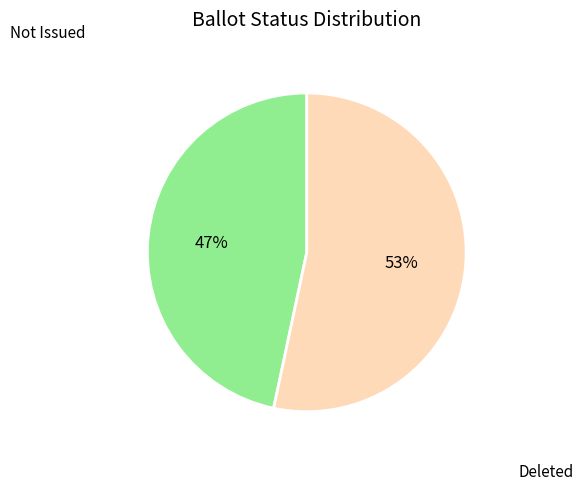

To the nearest percent, what percentage of the pie is Deleted?

53%